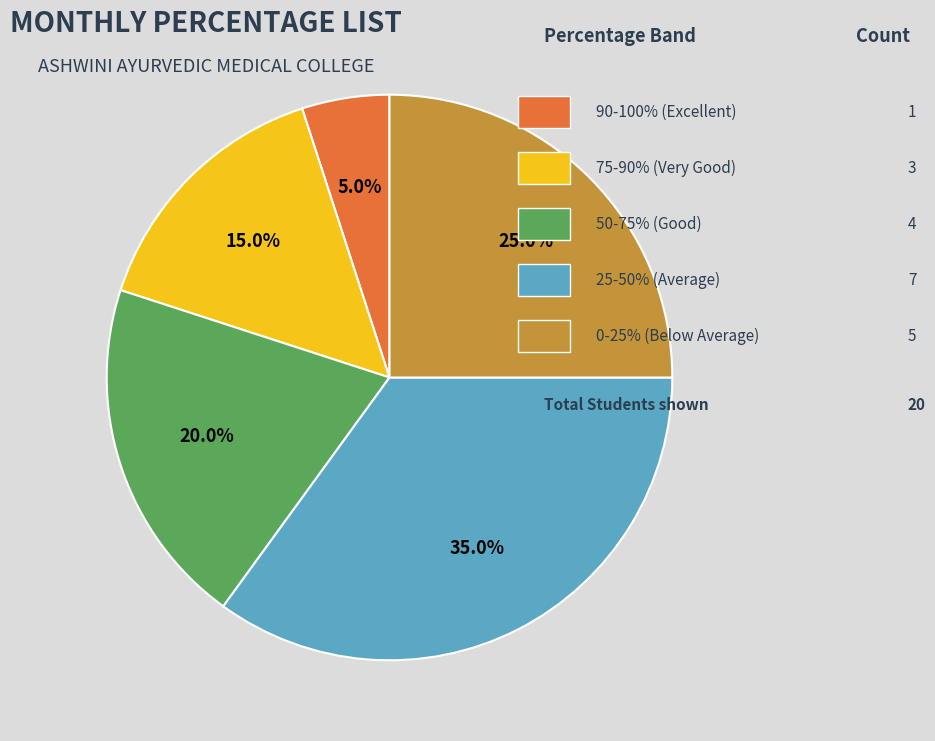

Does any single category account for the majority?

No